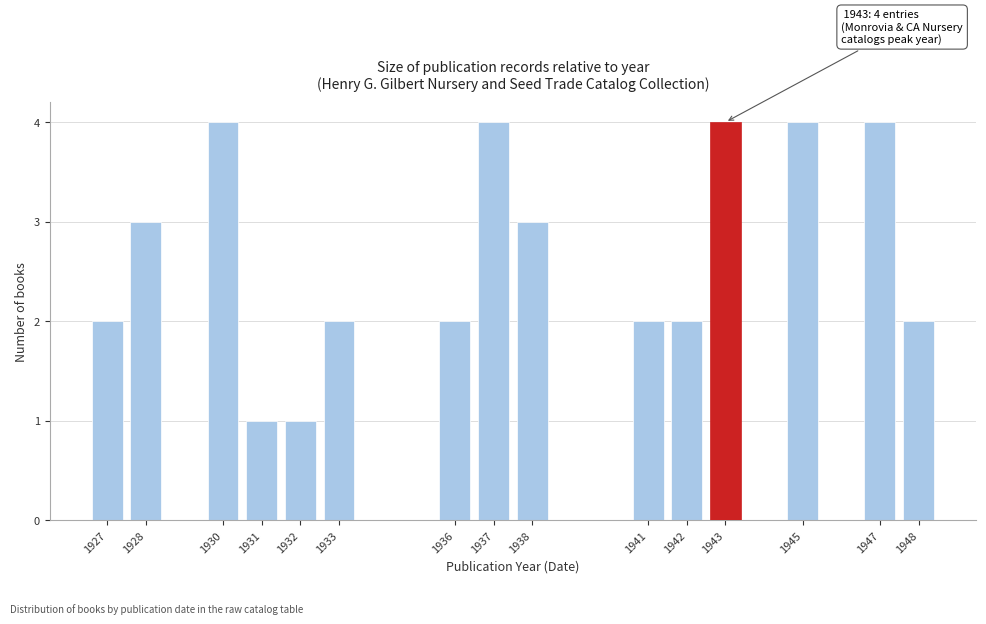

Reading left to right, extract all data points from this chart.

1927=2	1928=3	1930=4	1931=1	1932=1	1933=2	1936=2	1937=4	1938=3	1941=2	1942=2	1943=4	1945=4	1947=4	1948=2